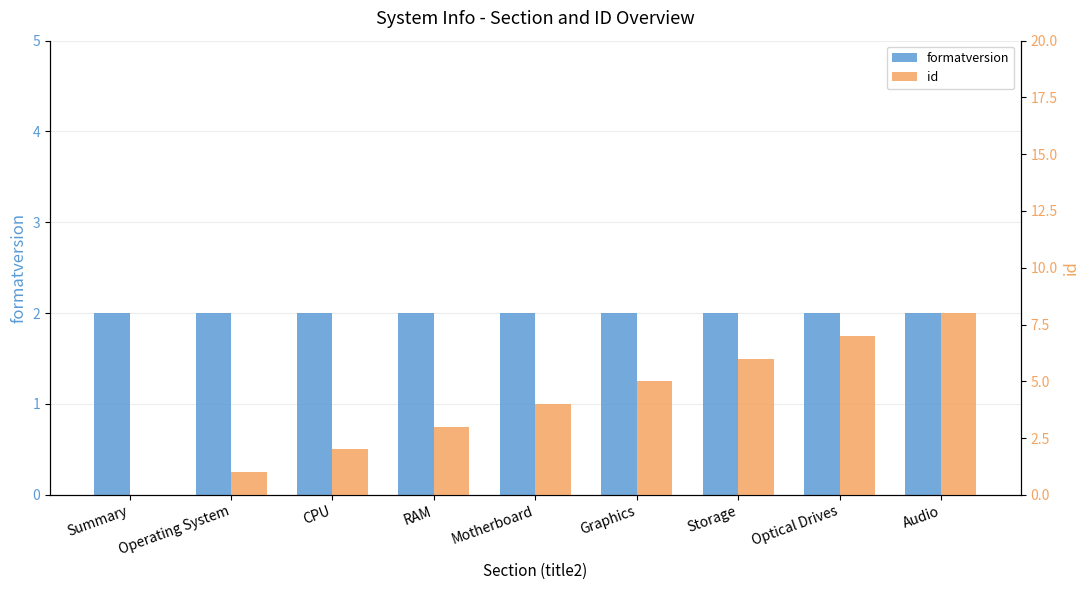

How many values in id are above zero?

8